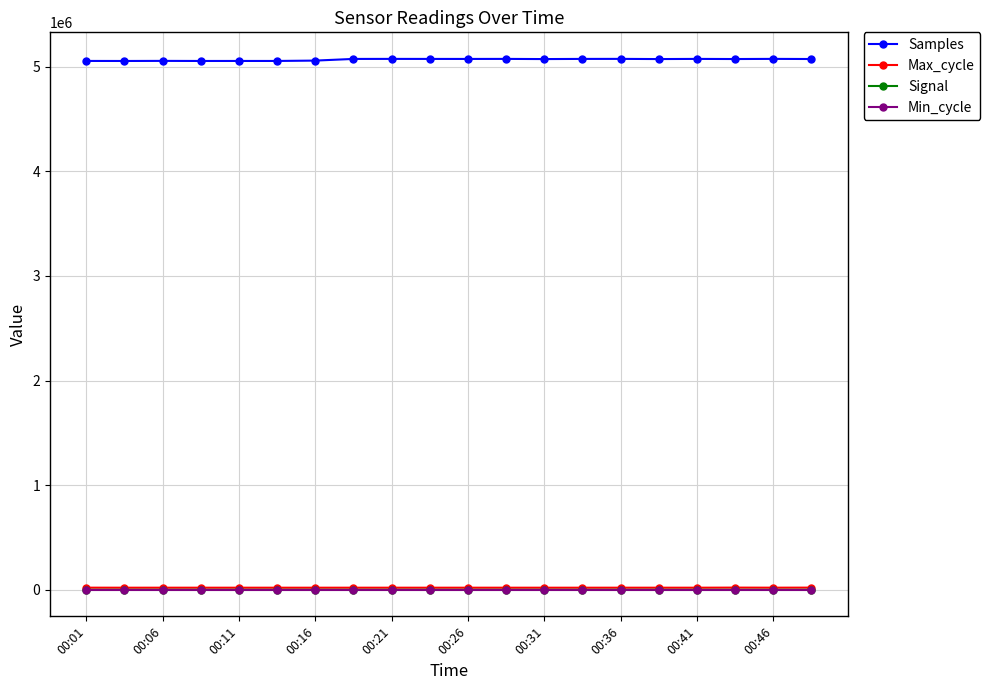

Which series has the largest total across all categories?

Samples